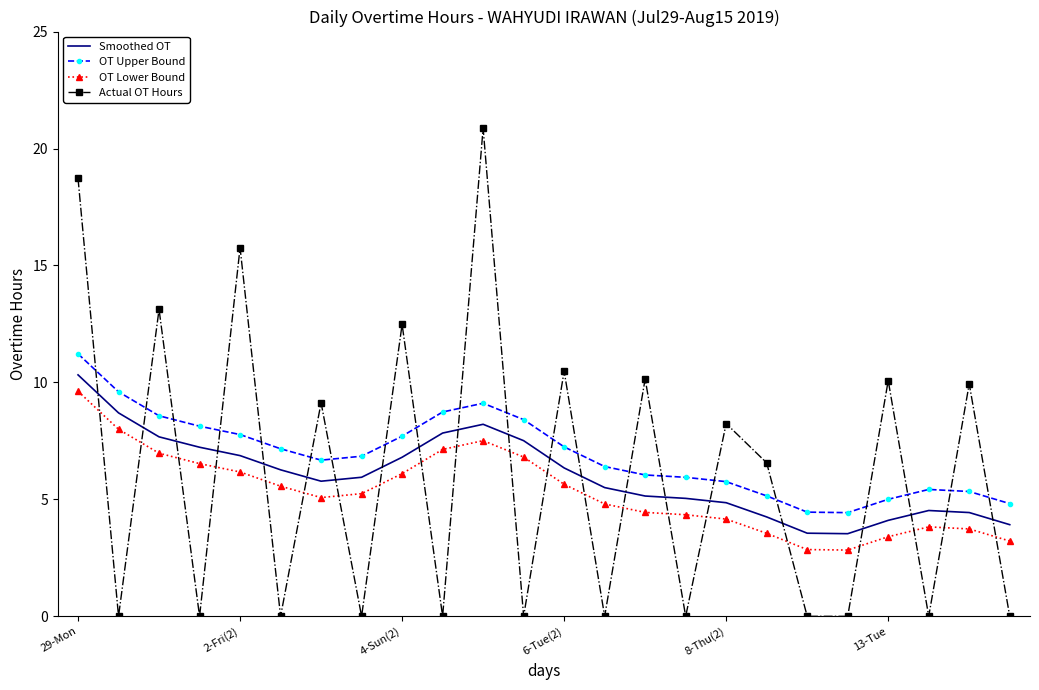

True or false: OT Lower Bound and Smoothed OT cross at least once.

False